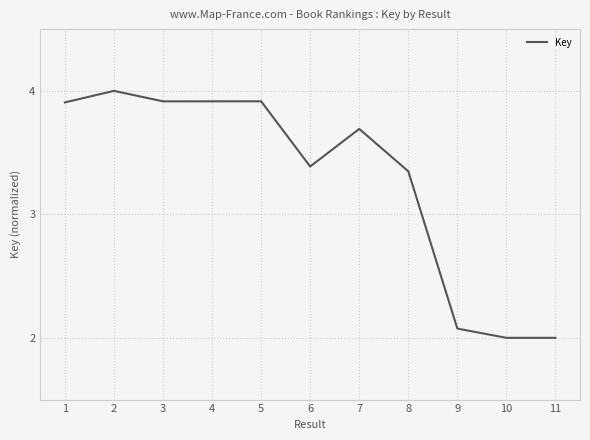

What is the difference between the maximum and minimum values?

2.0